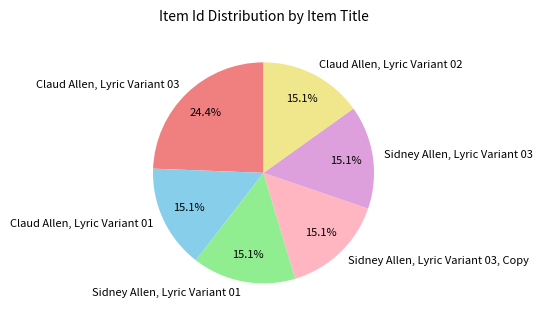

To the nearest percent, what portion does Sidney Allen, Lyric Variant 03, Copy represent?

15%